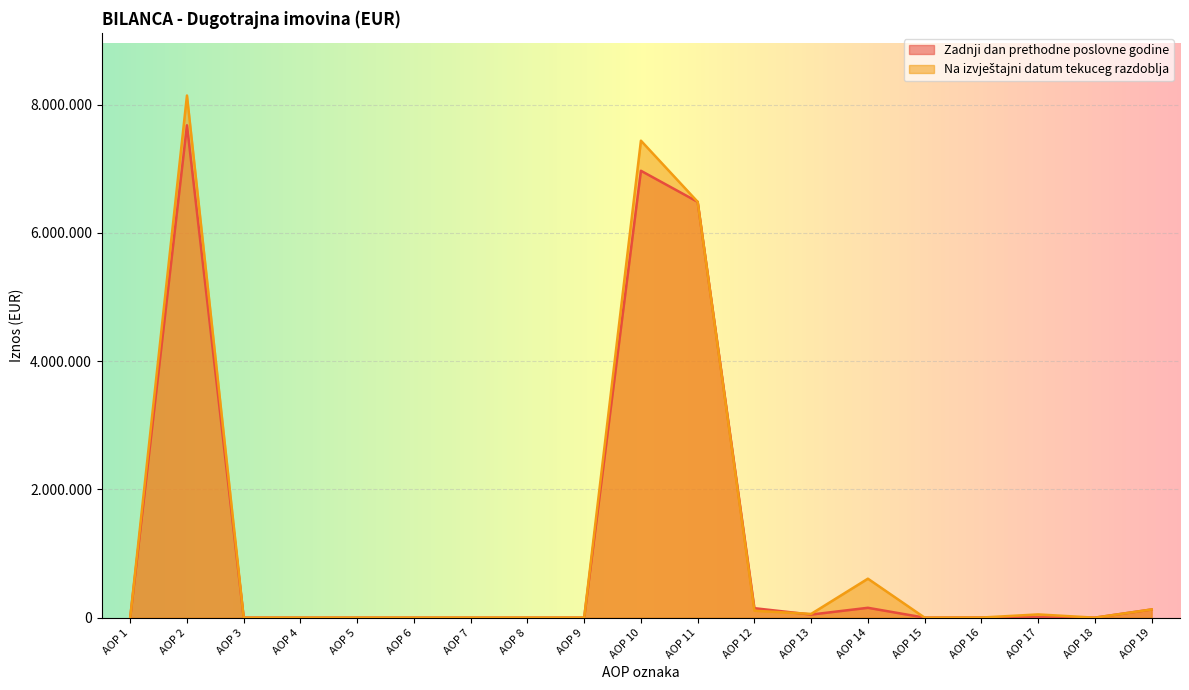

What is the highest value of the Na izvještajni datum tekuceg razdoblja series?

8142908